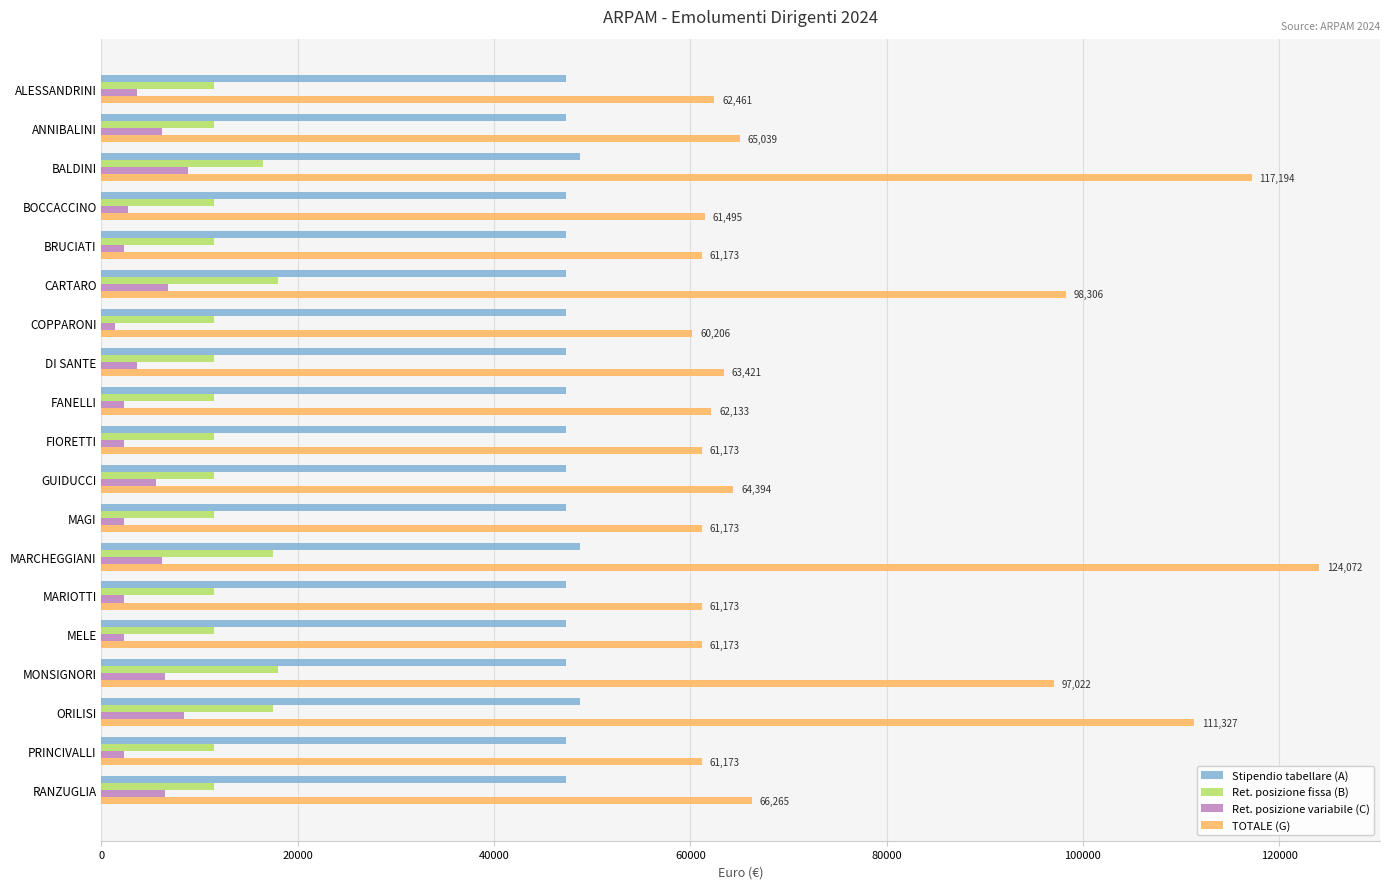

What is the difference between the maximum and minimum values in the TOTALE (G) series?

63865.4